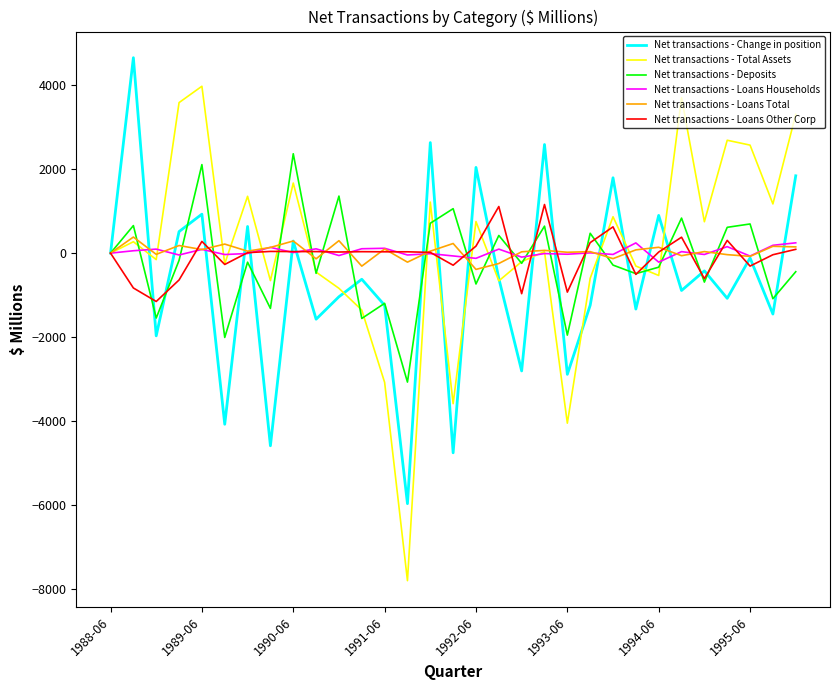

How many lines are shown in the chart?

6